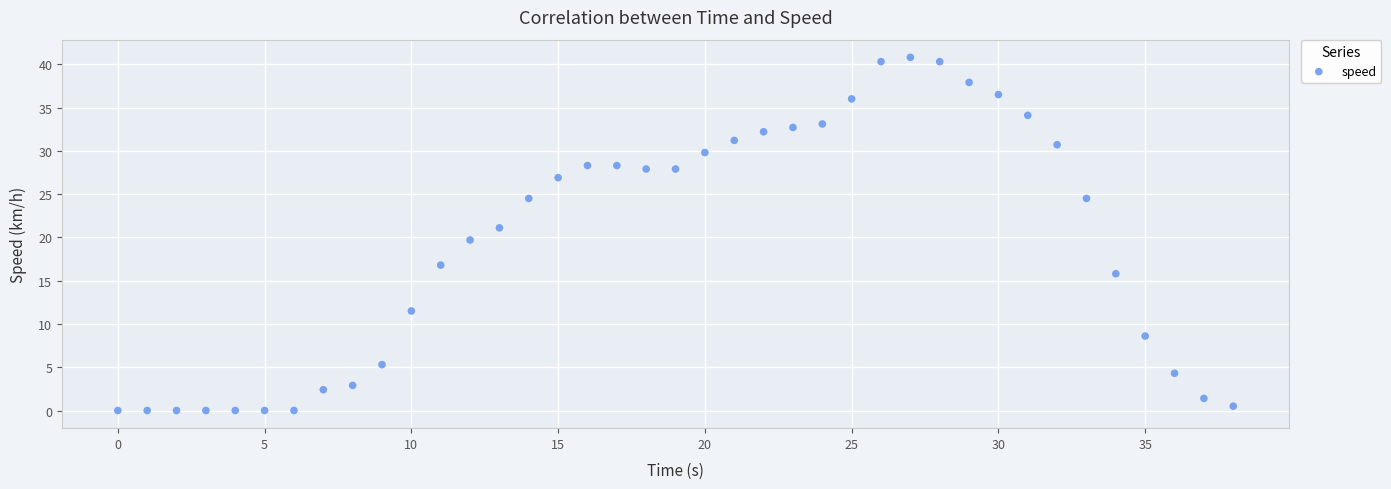

What is the range of Y values (max minus min)?

40.8